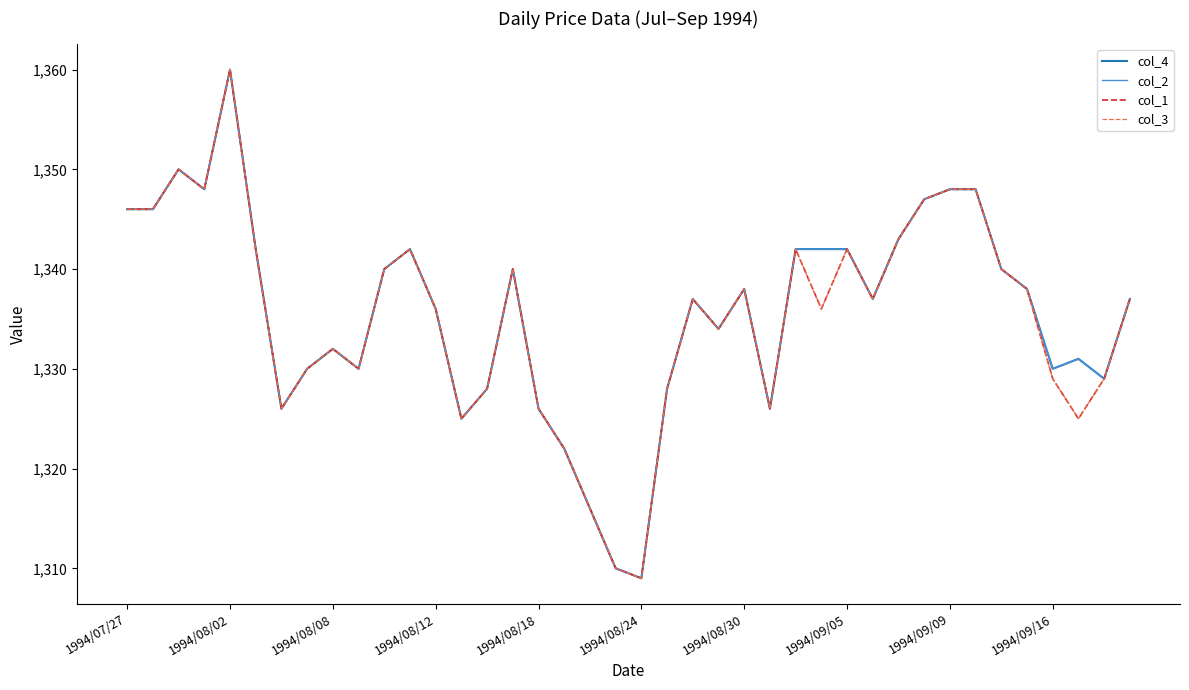

Does the chart have visible grid lines?

No